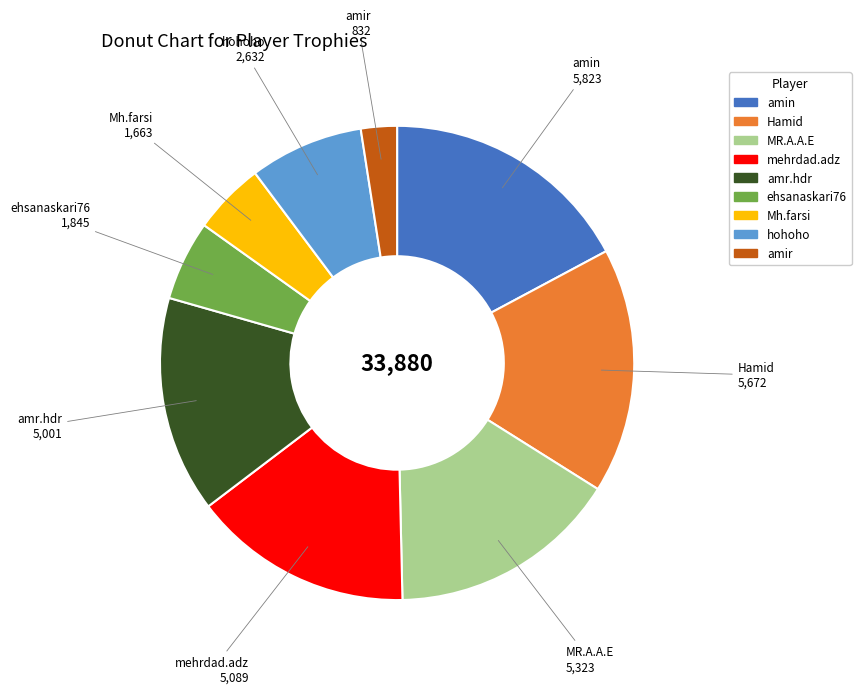

How many segments does this pie chart have?

9